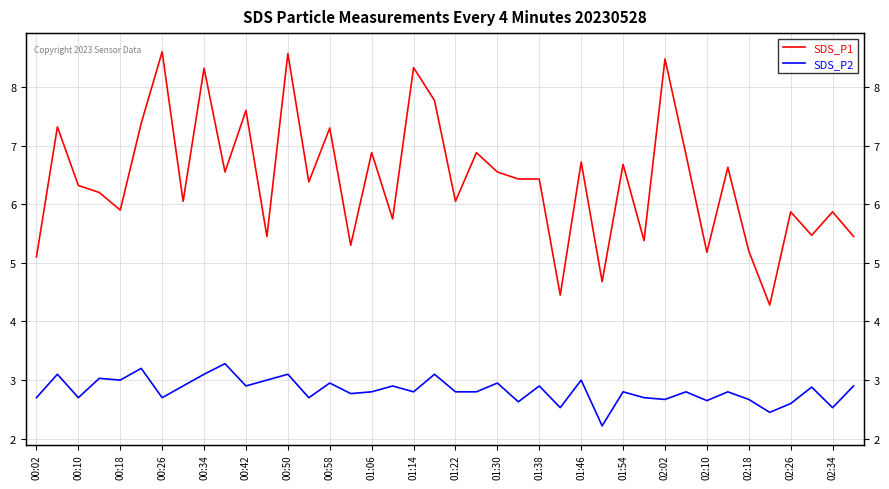

List the series in order of their peak value, lowest first.

SDS_P2, SDS_P1